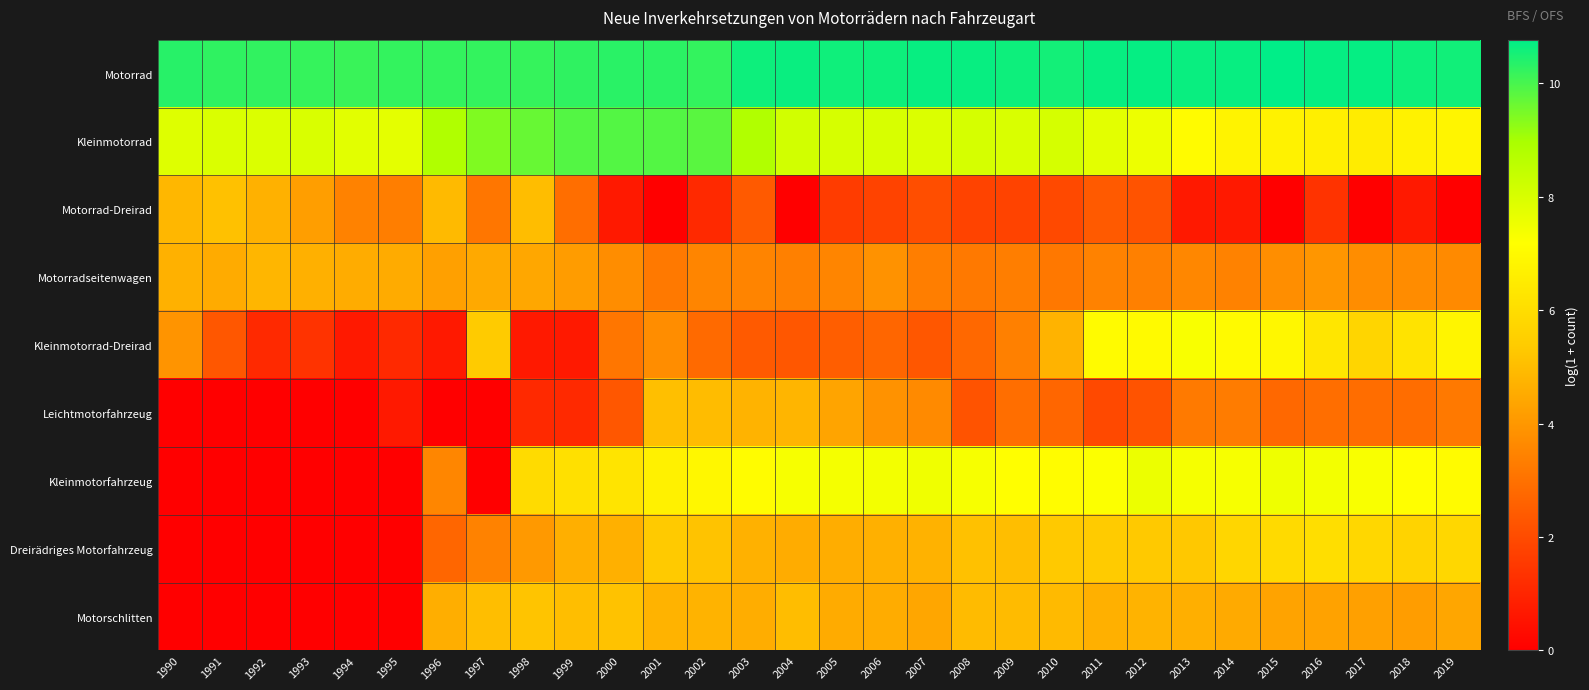

At 1991, list the series in order from smallest to largest.

Leichtmotorfahrzeug, Kleinmotorfahrzeug, Dreirädriges Motorfahrzeug, Motorschlitten, Kleinmotorrad-Dreirad, Motorradseitenwagen, Motorrad-Dreirad, Kleinmotorrad, Motorrad